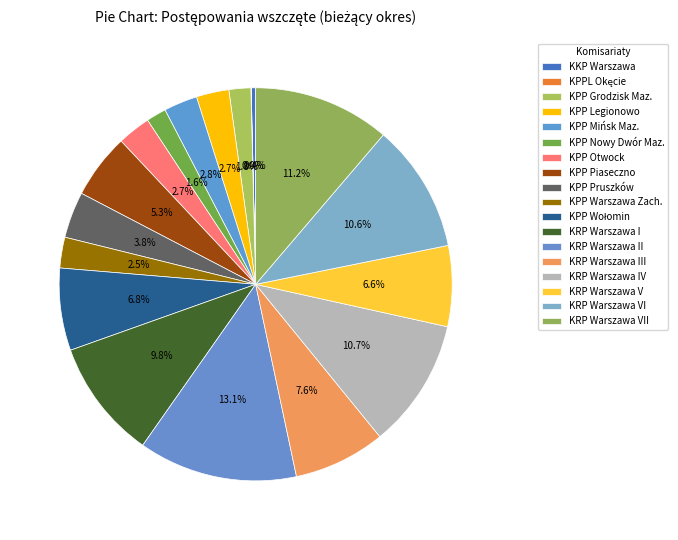

To the nearest percent, what portion does KRP Warszawa VI represent?

11%